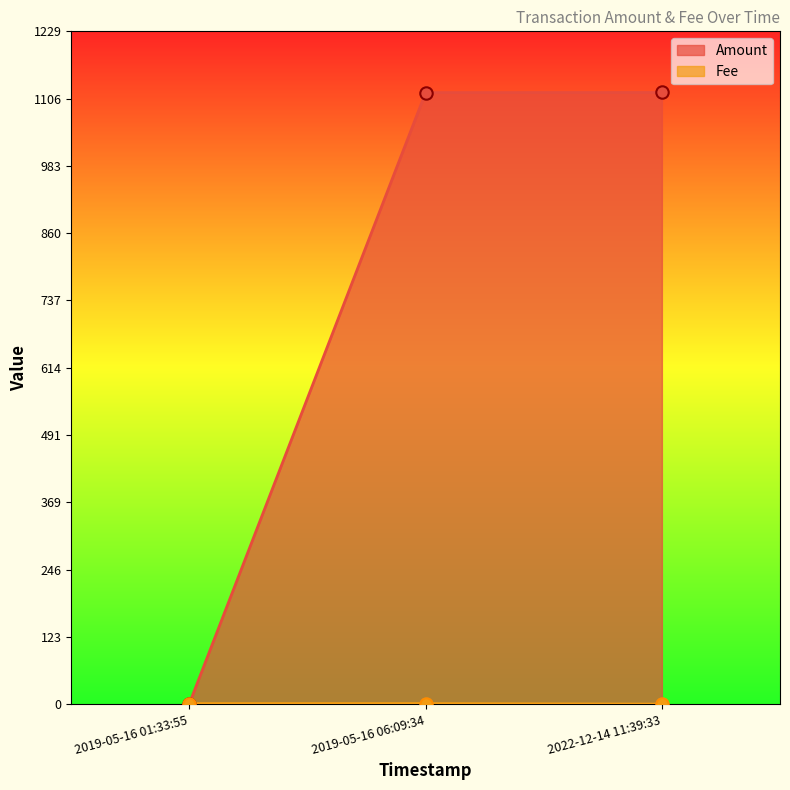

At which category is the sum across all series the highest?

2019-05-16 06:09:34